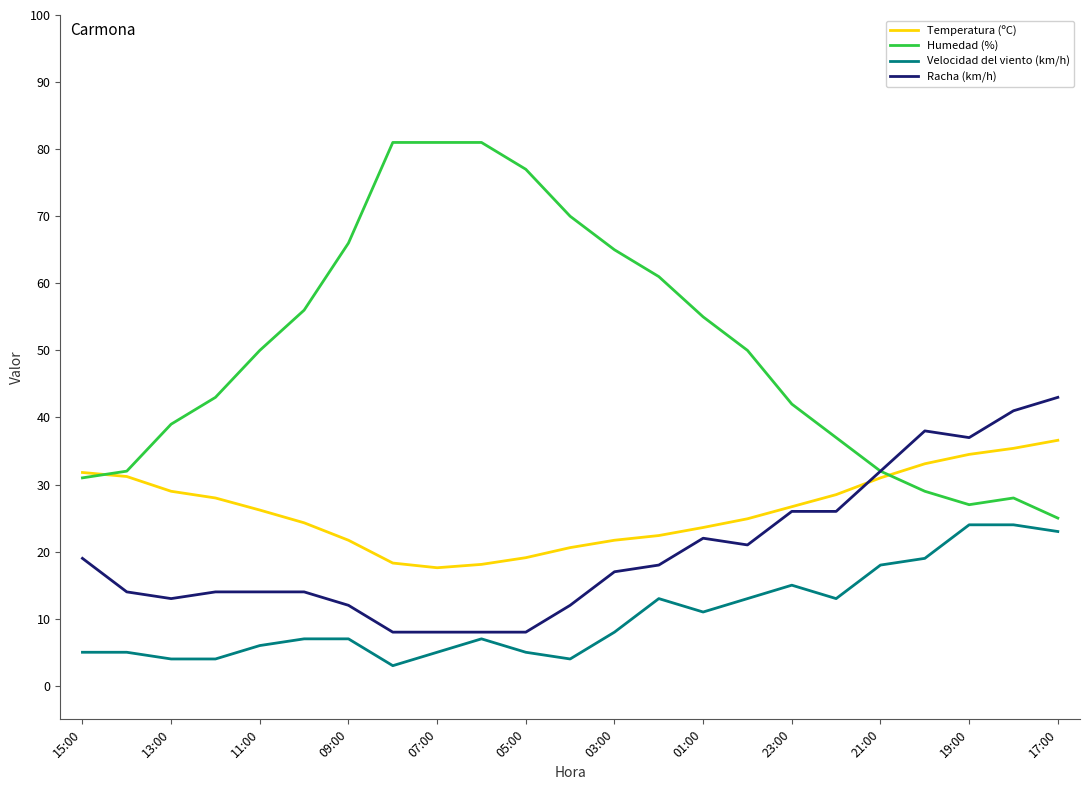

What is the greatest value displayed?

81.0